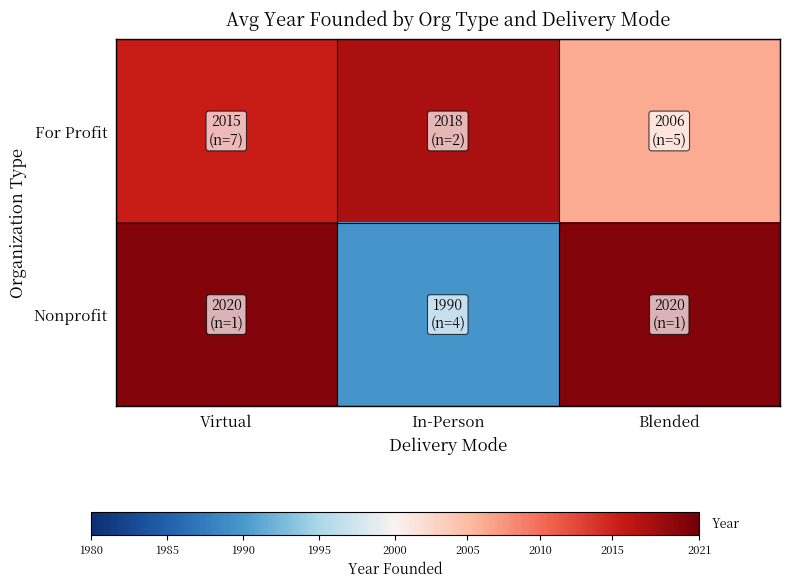

At which category is the sum across all series the highest?

Virtual